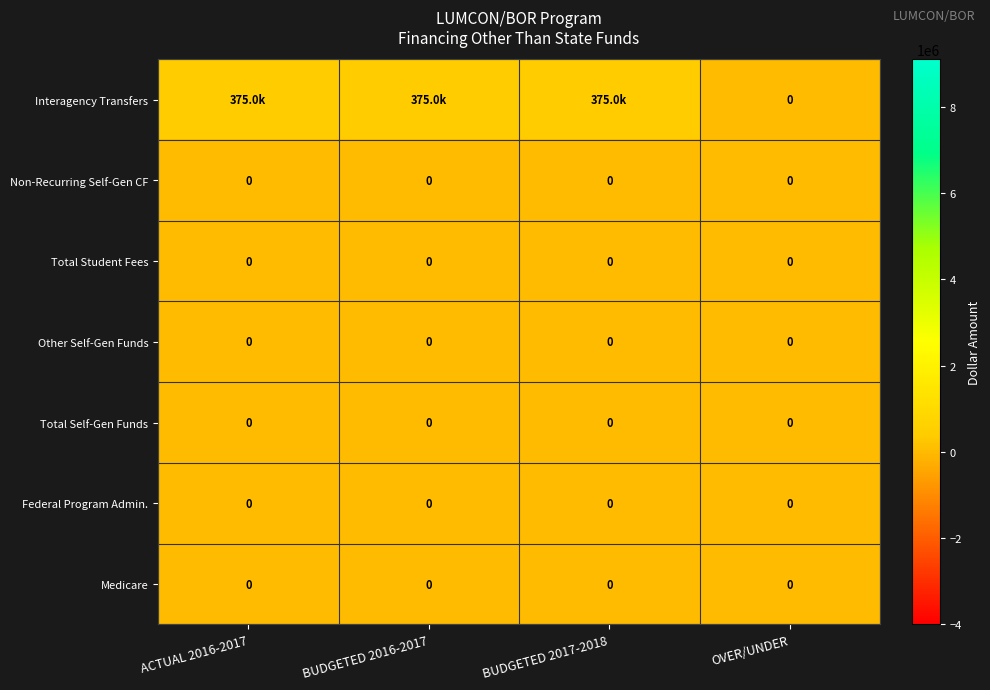

True or false: Medicare has a value of 0 at BUDGETED 2016-2017.

True